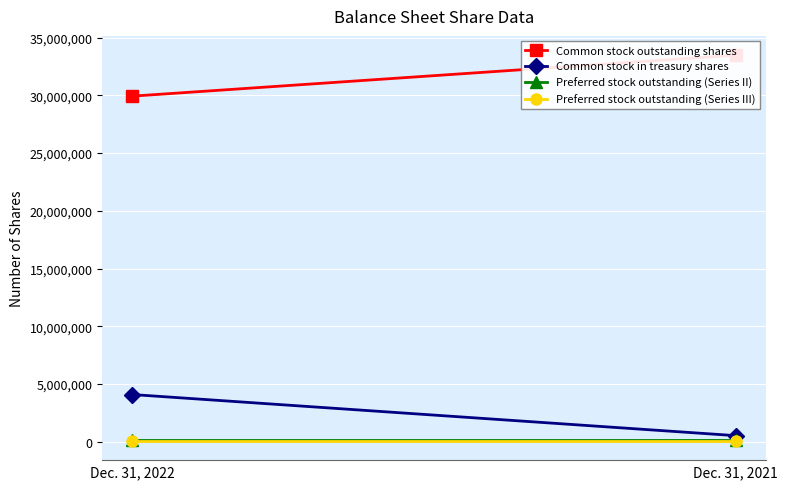

What is the value of the Preferred stock outstanding (Series II) point at the 2nd from the left?

156200